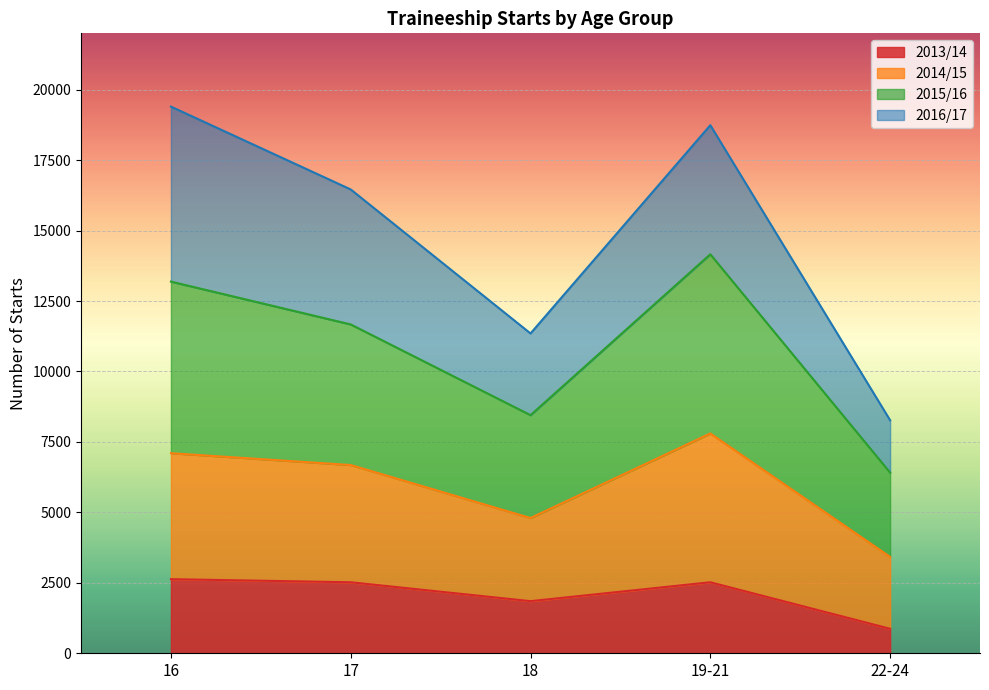

What is the total value across all series at 22-24?

8270